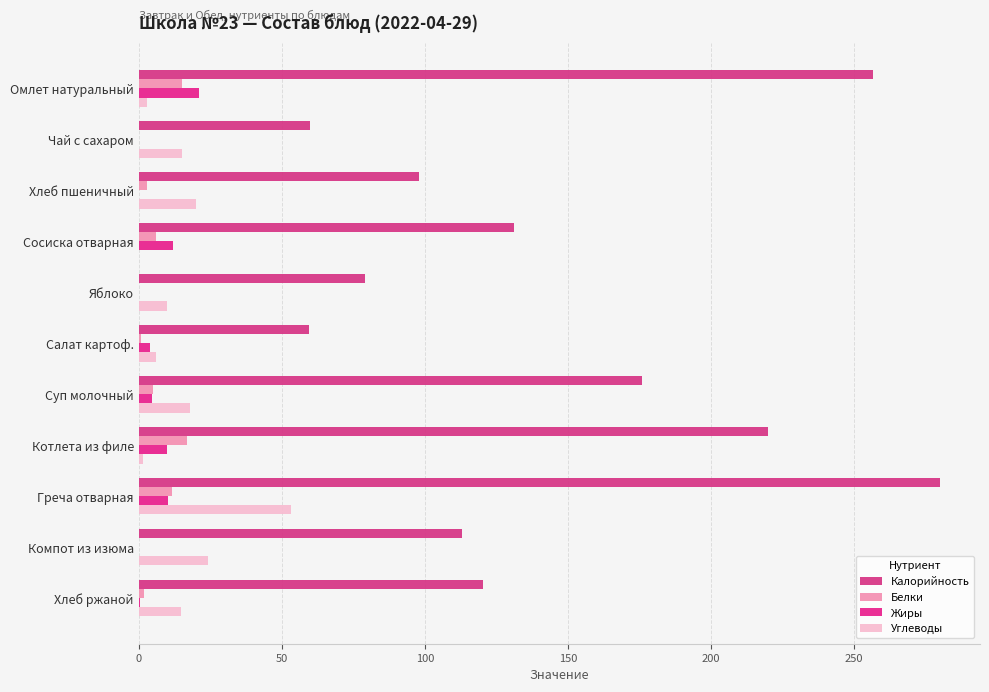

How many series are shown in this chart?

4